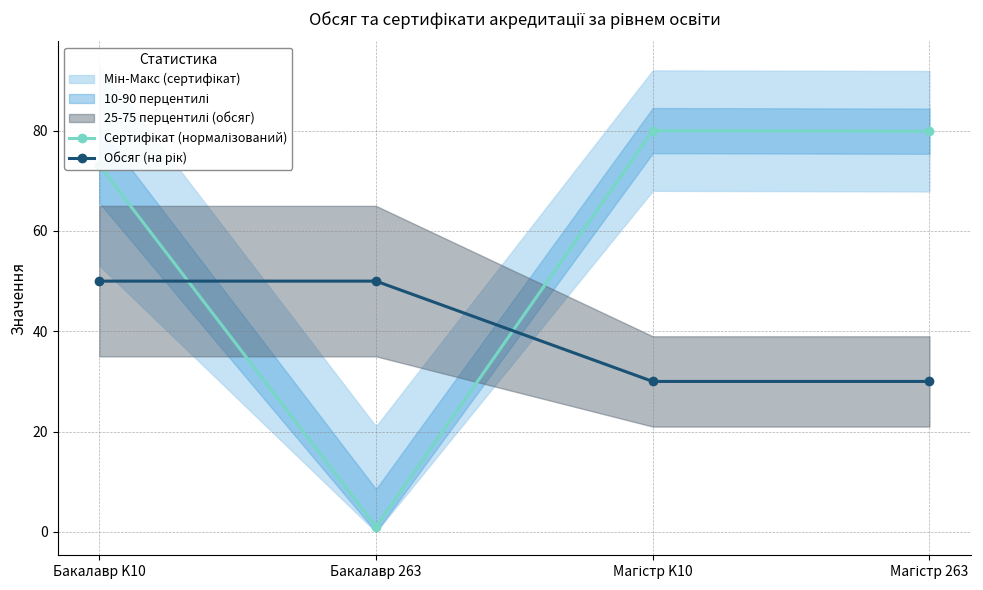

What is the difference between the Сертифікат (нормалізований) values at Магістр 263 and Бакалавр 263?

78.8